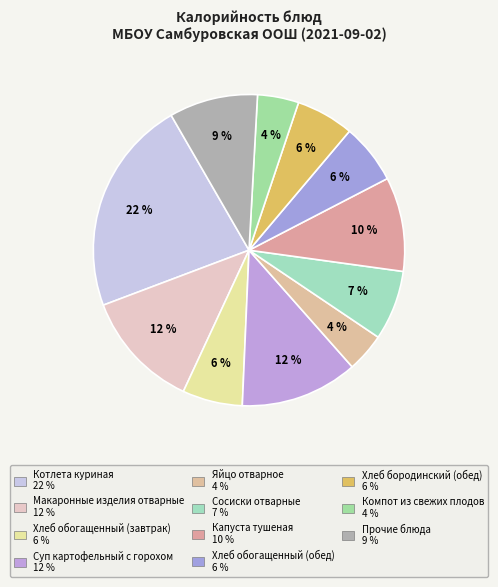

How many slices are in this pie chart?

11